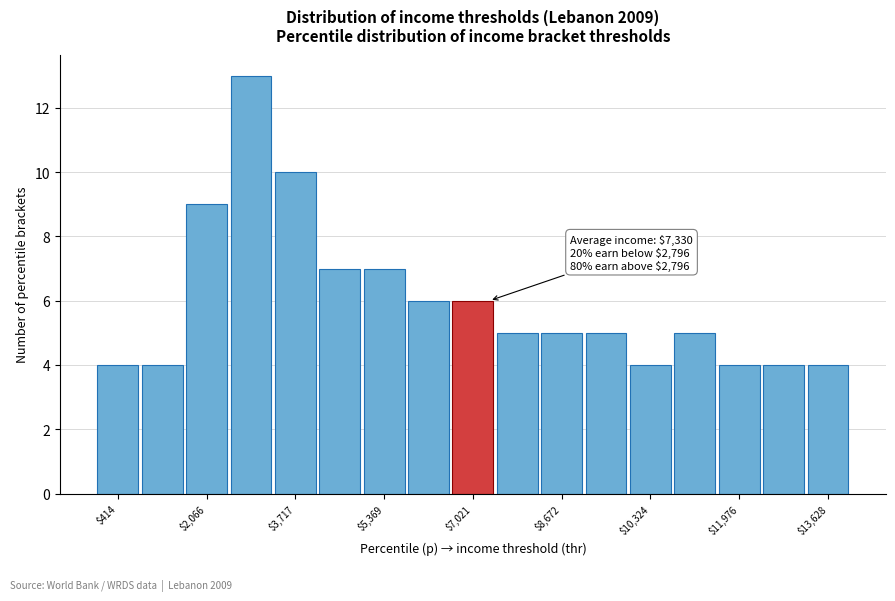

Over which range of the x-axis is the bar tallest?

2400 to 3400